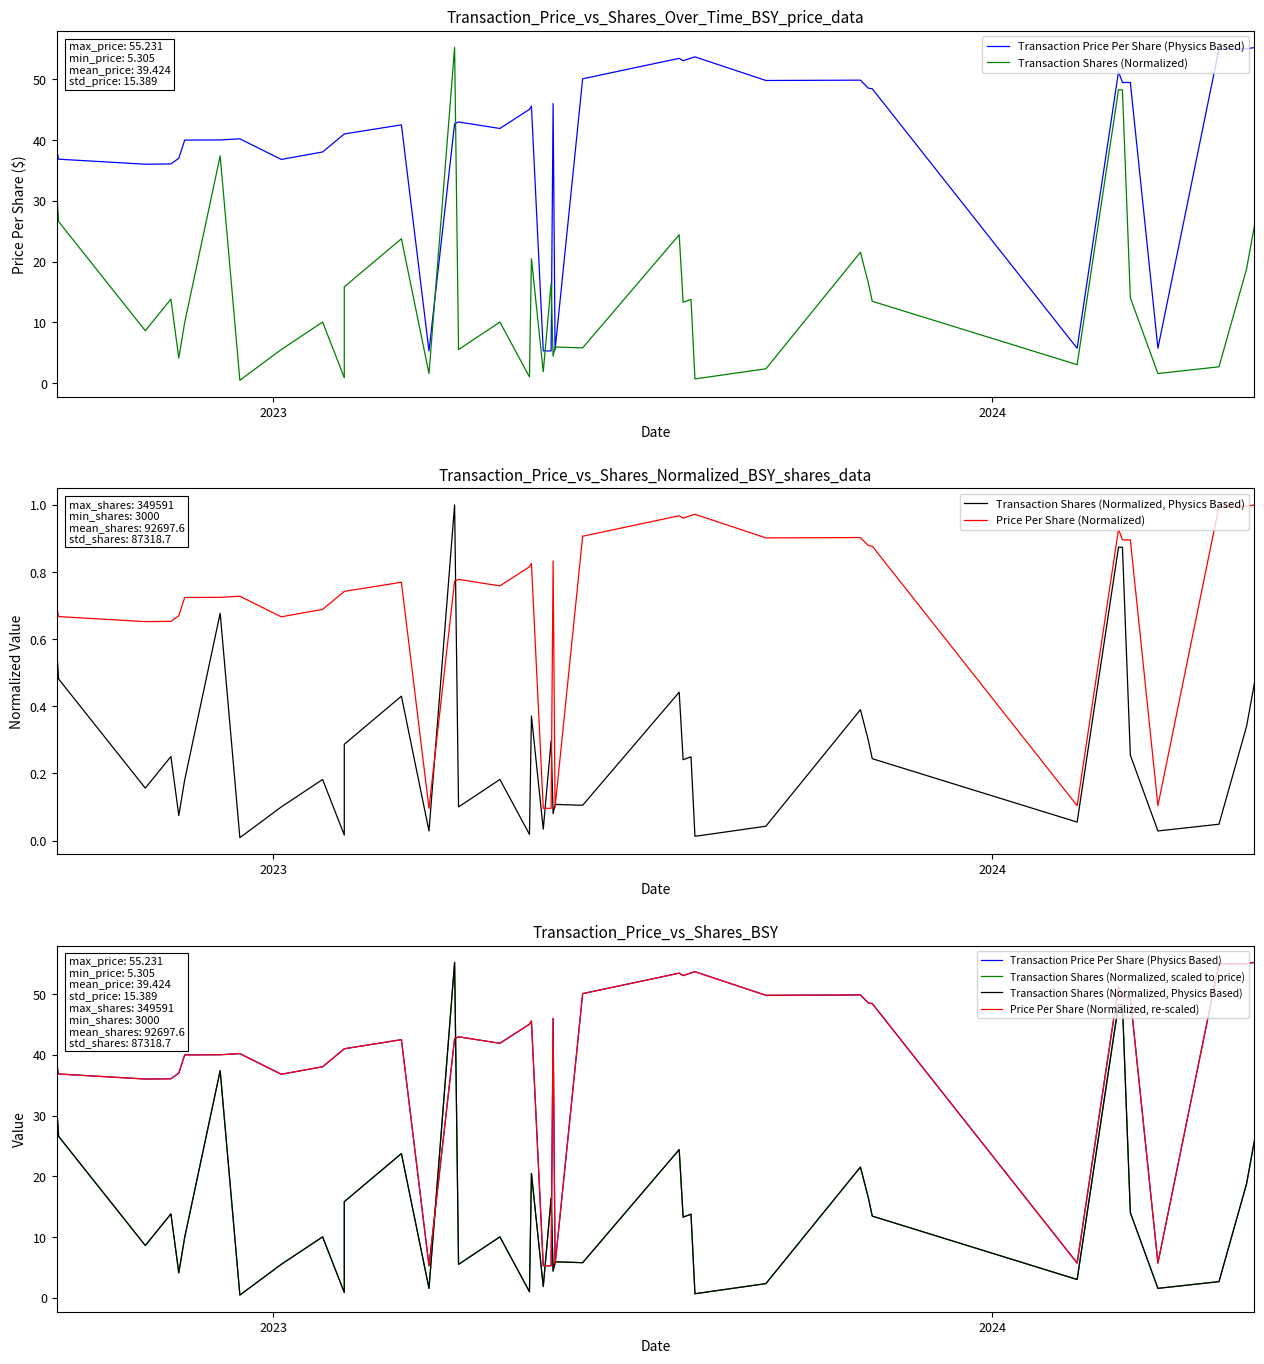

True or false: Price Per Share (Normalized, re-scaled) has more than 1 interior local peaks.

True